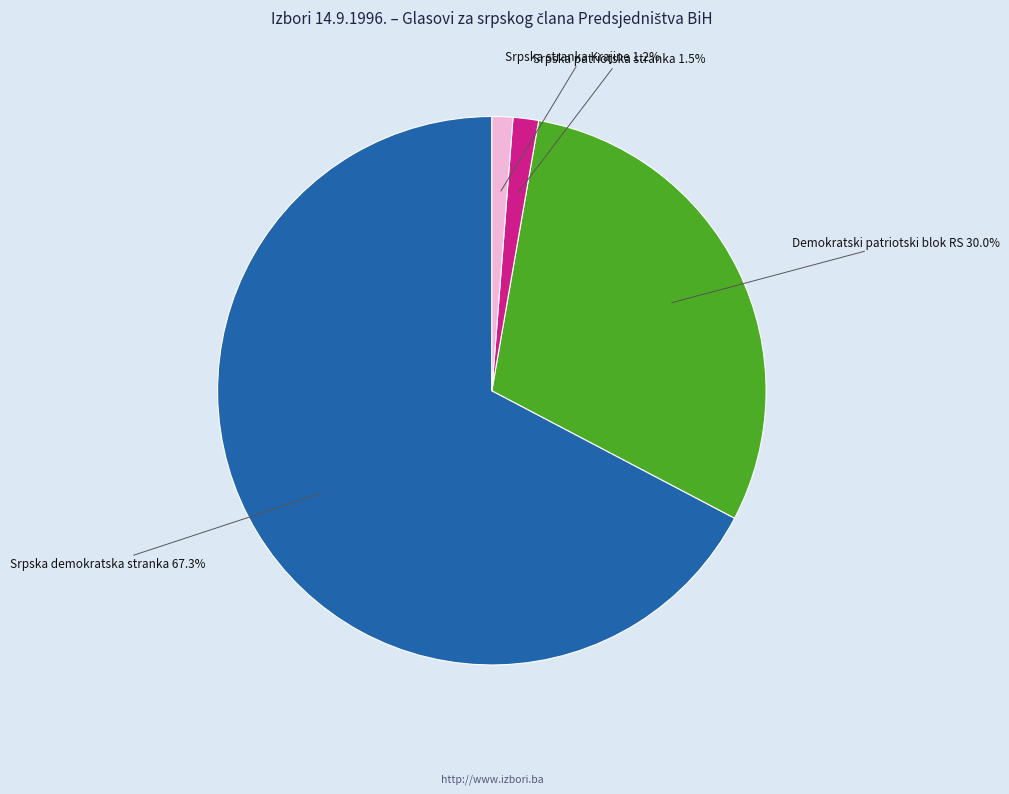

Is there any slice that represents more than half of the pie?

Yes